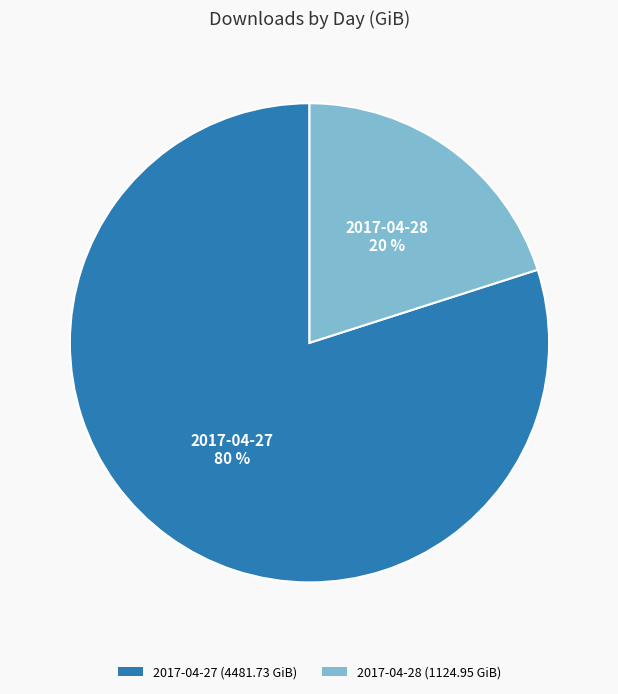

To the nearest percent, what portion does 2017-04-28 represent?

20%